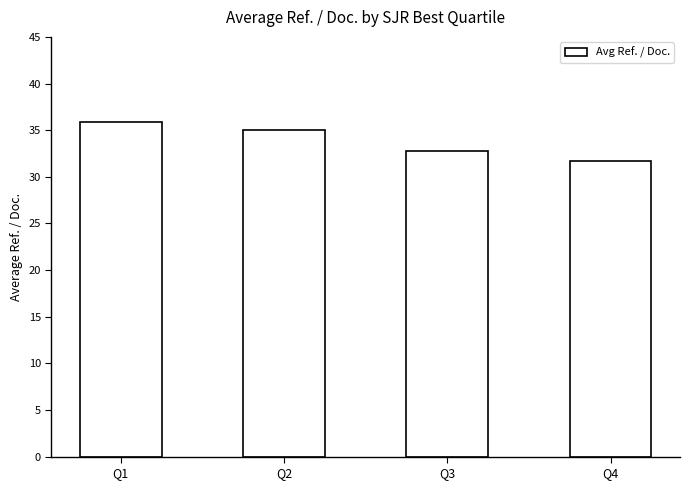

Rank the categories by value from highest to lowest.

Q1, Q2, Q3, Q4